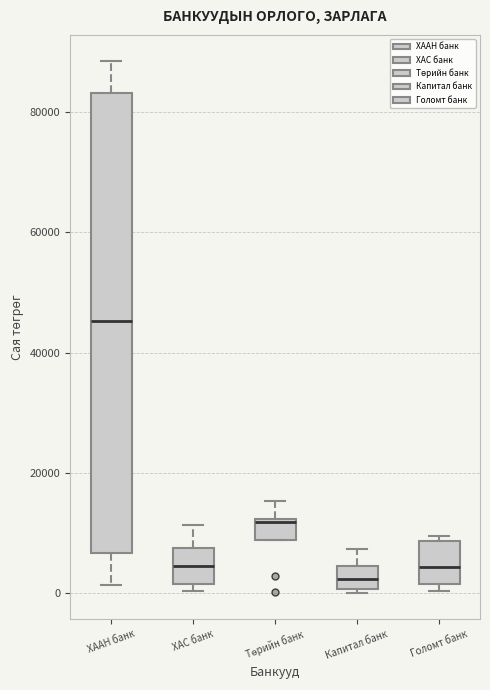

Which box has the lowest median line?

Капитал банк